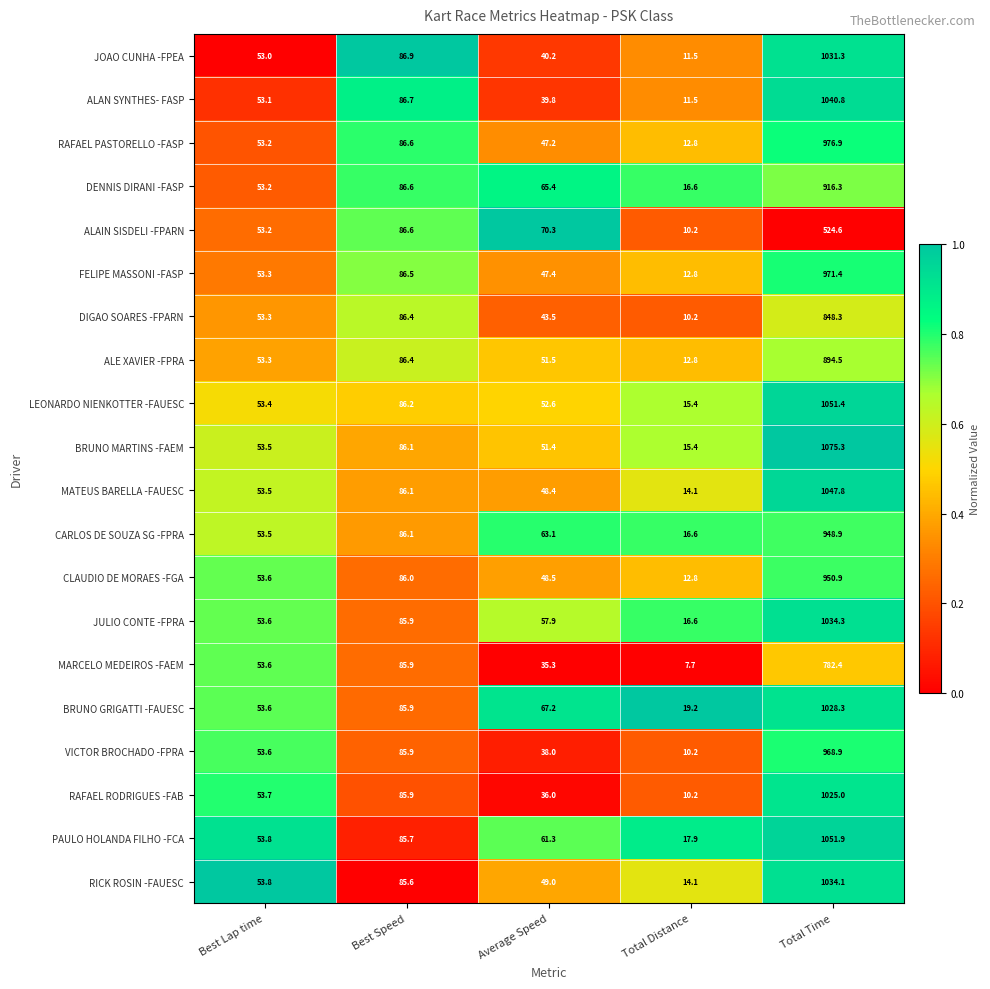

The JULIO CONTE -FPRA series shows 128.6 at Best Speed. True or false?

False